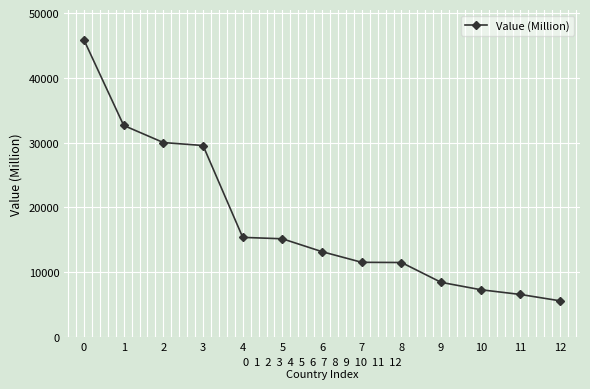

Is it true that the value at 3 is 48287?

False